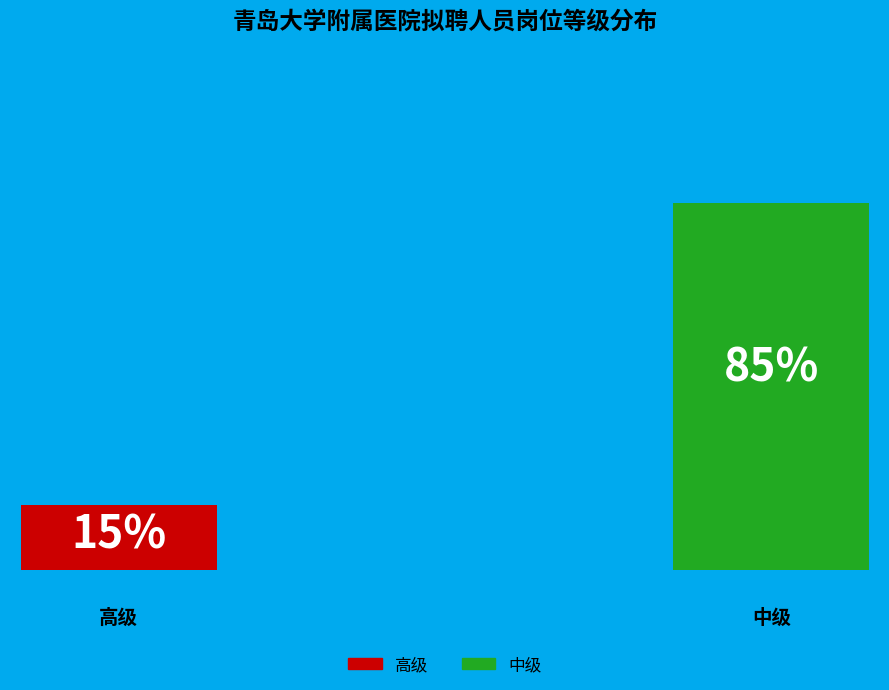

True or false: 中级 accounts for 79% of the total.

False